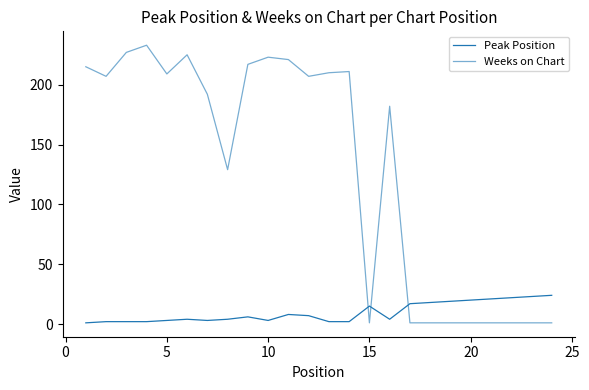

How many lines are shown in the chart?

2